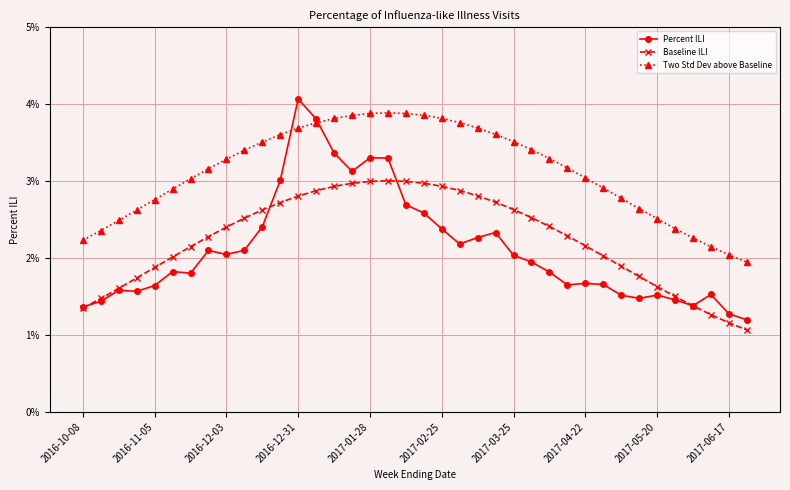

How many interior local peaks does the Two Std Dev above Baseline series have?

1